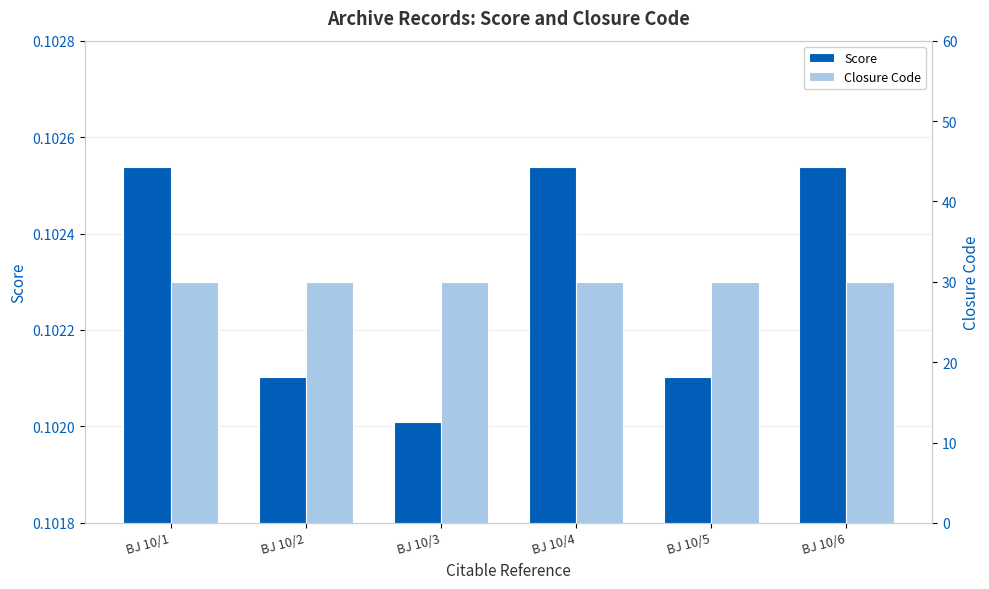

Between BJ 10/2 and BJ 10/4, which series saw the biggest shift?

Score